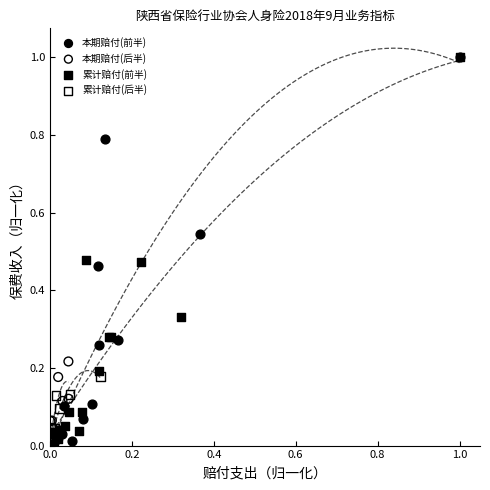

What are all the series names shown in the legend?

本期赔付(前半), 本期赔付(后半), 累计赔付(前半), 累计赔付(后半)